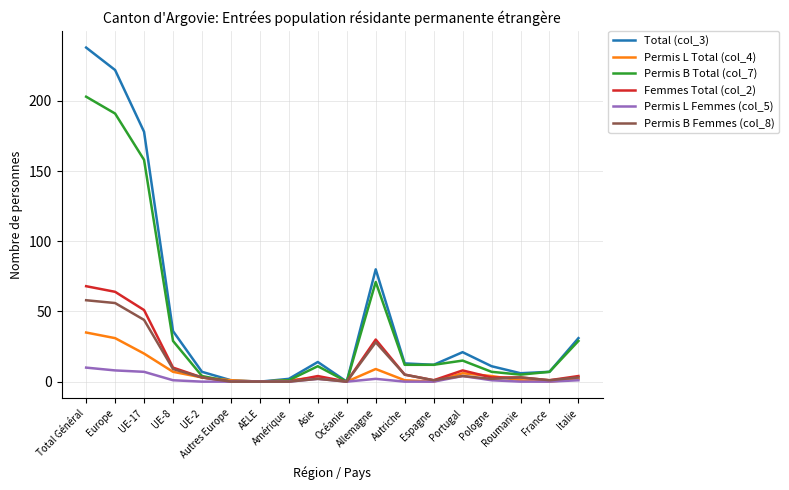

Is the value of Total (col_3) at France greater than the value of Permis B Total (col_7) at Italie?

No